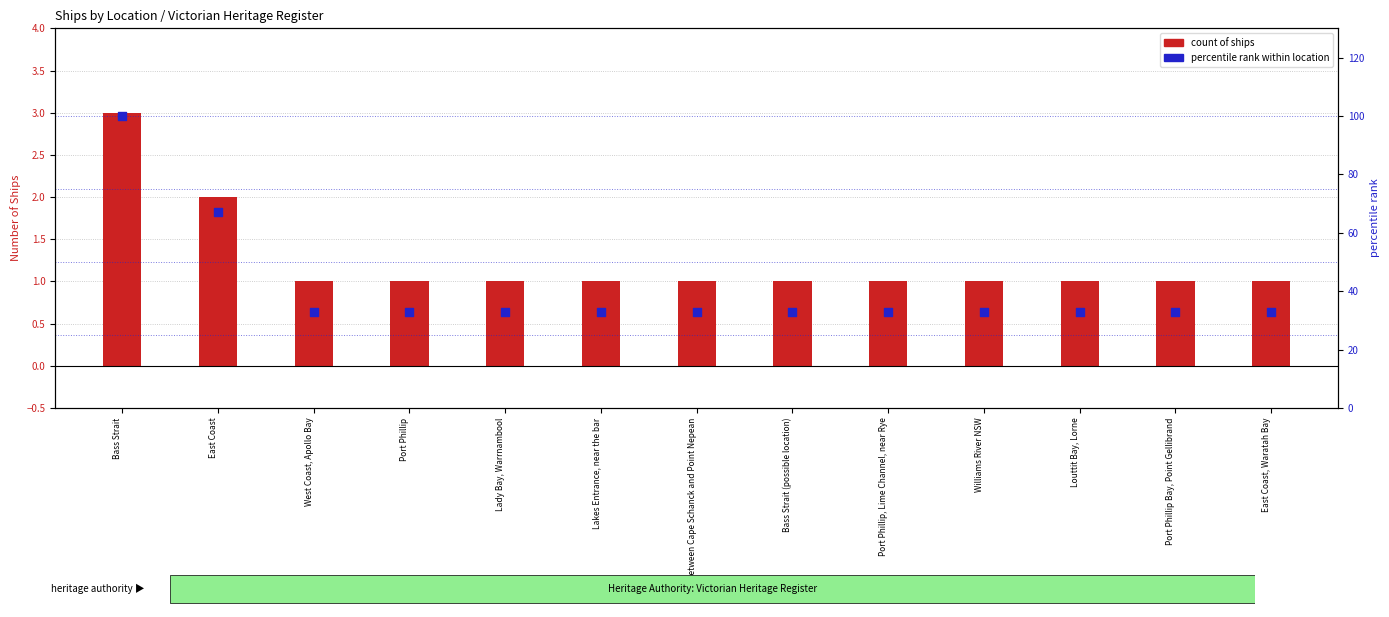

Is the value of count of ships at Lakes Entrance, near the bar greater than the value of percentile rank within location at Port Phillip?

No